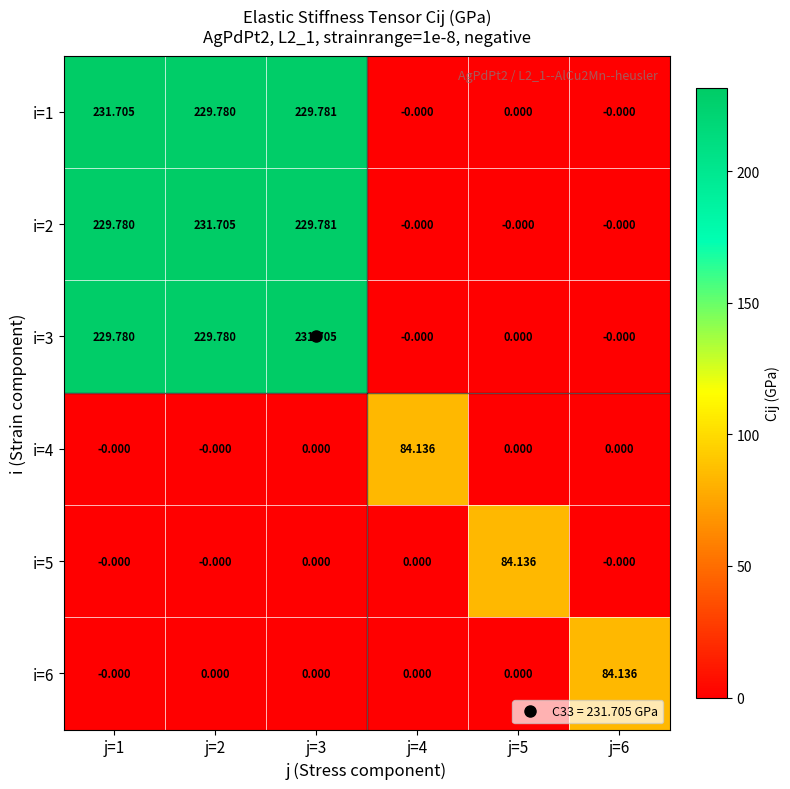

Is the value of i=1 at j=2 greater than the value of i=5 at j=6?

Yes